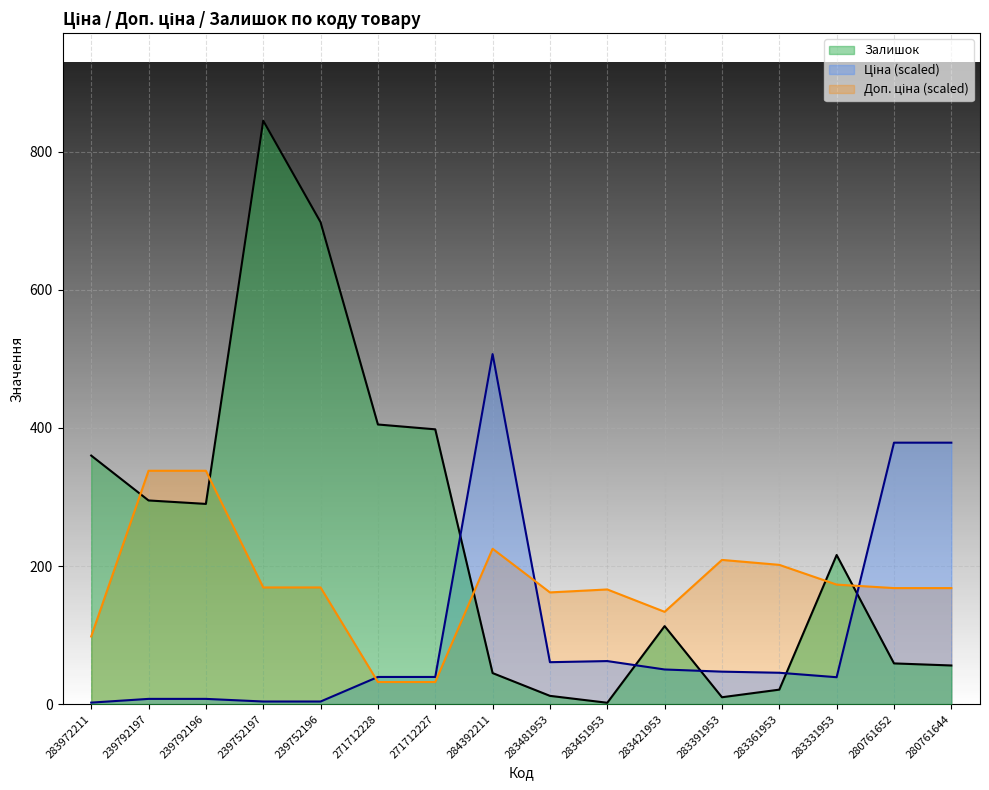

How many values in the Доп. ціна series exceed 169?

8